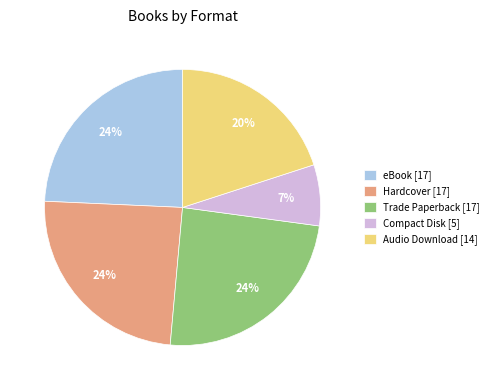

Do Hardcover [17] and Audio Download [14] together represent more than half of the pie?

No